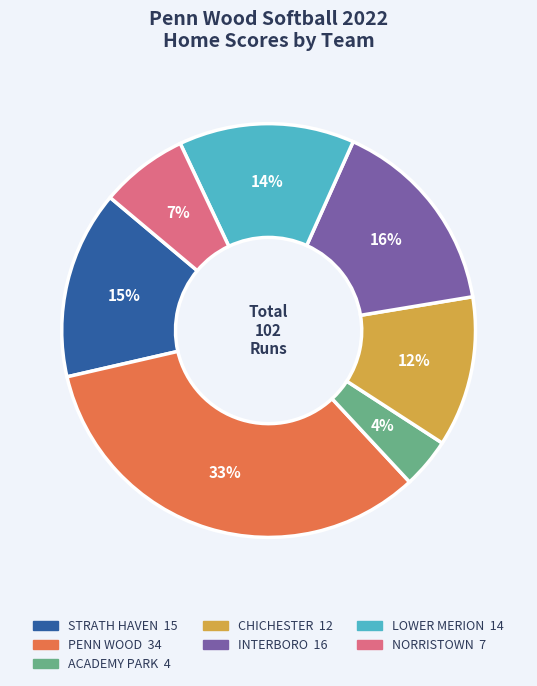

To the nearest percent, what is the average slice percentage?

14%